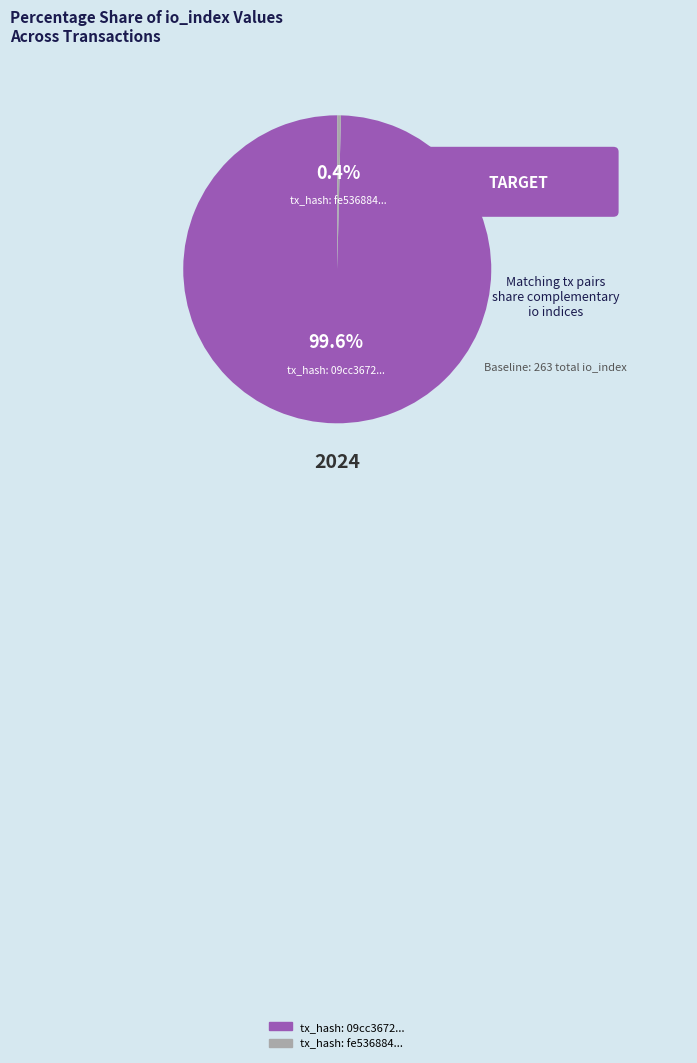

Is there a majority slice in this chart?

Yes